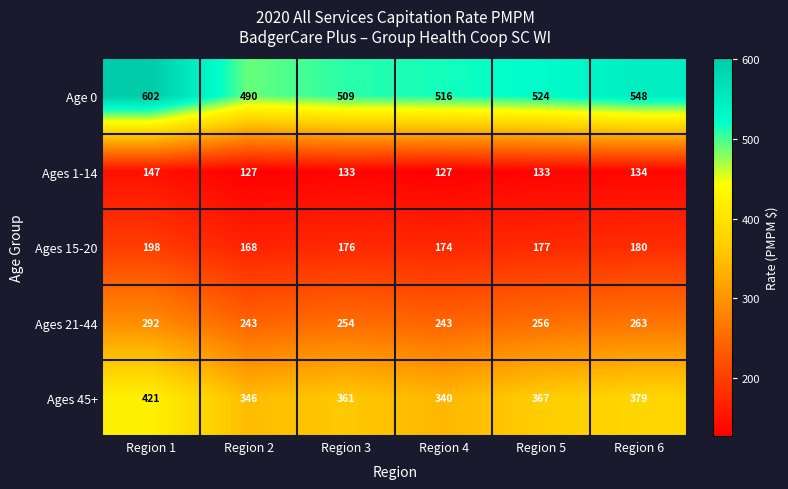

Reading left to right, extract all data points from this chart.

Age 0: 602	490	509	516	524	548
Ages 1-14: 147	127	133	127	133	134
Ages 15-20: 198	168	176	174	177	180
Ages 21-44: 292	243	254	243	256	263
Ages 45+: 421	346	361	340	367	379